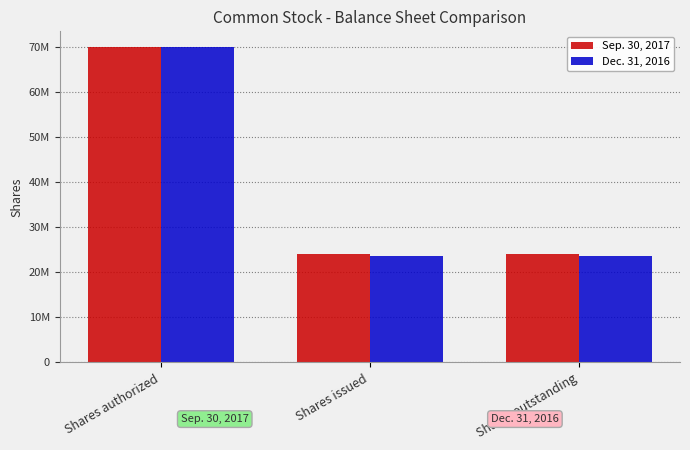

True or false: Sep. 30, 2017 has a value of 16830660 at Shares authorized.

False